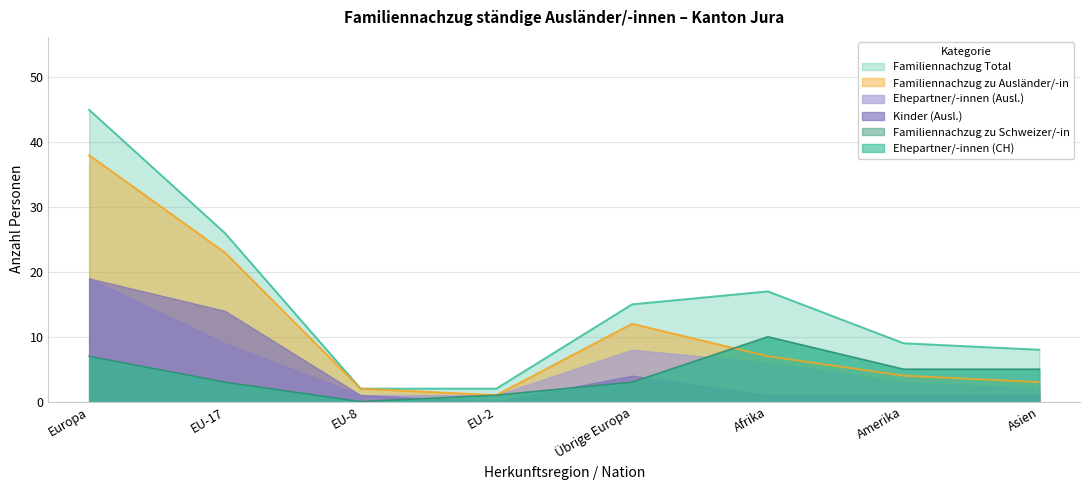

After their last crossing, which series has the higher values: Familiennachzug zu Ausländer/-in or Familiennachzug zu Schweizer/-in?

Familiennachzug zu Schweizer/-in